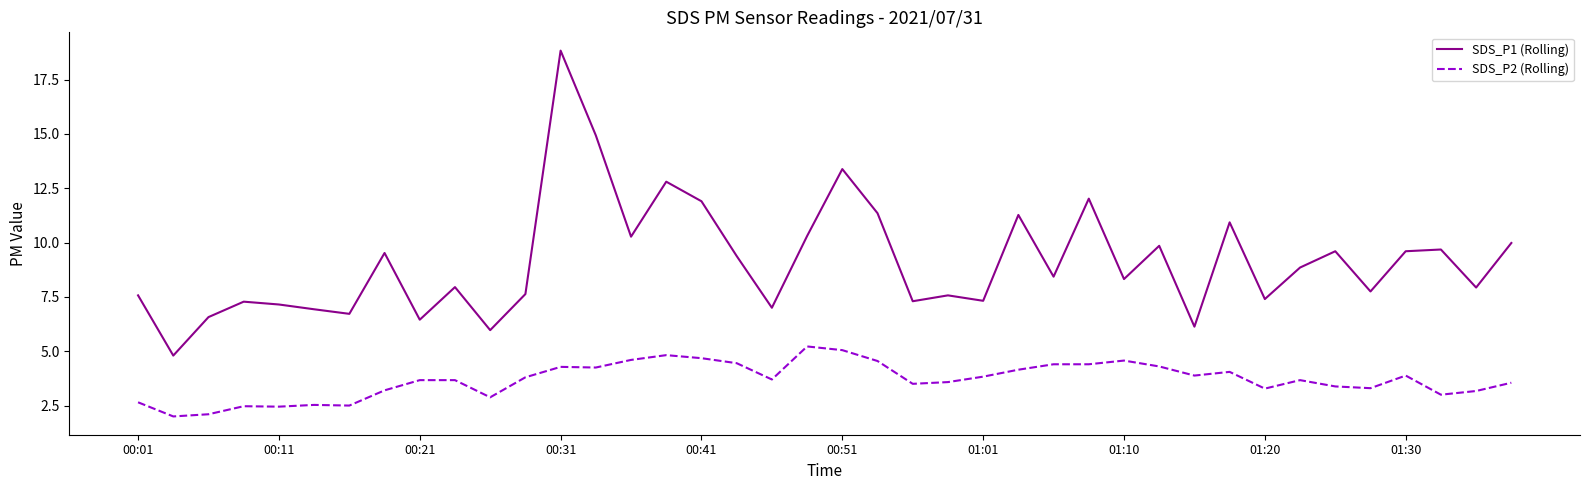

What is the maximum value shown in the chart?

18.8